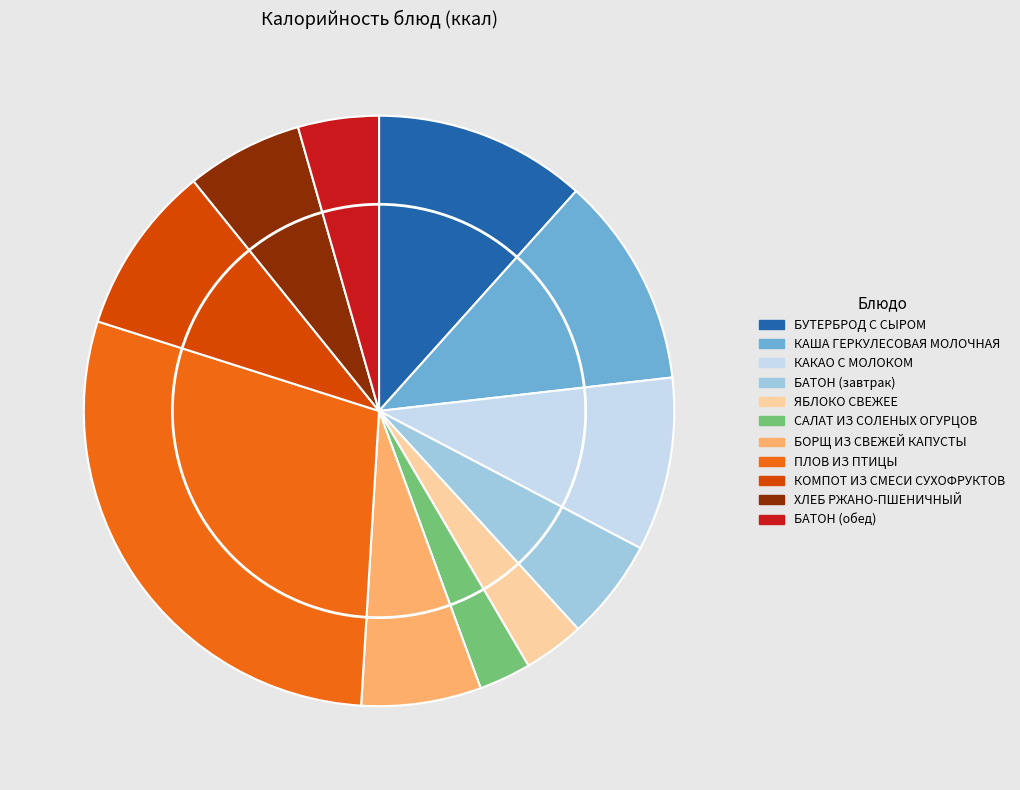

Is it true that КОМПОТ ИЗ СМЕСИ СУХОФРУКТОВ is 1% of the pie?

False